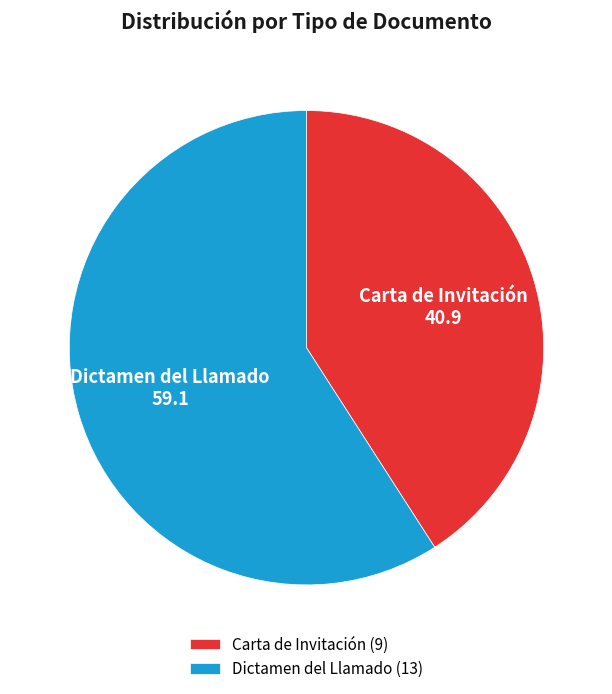

Rank the categories by value from lowest to highest.

Carta de Invitación, Dictamen del Llamado